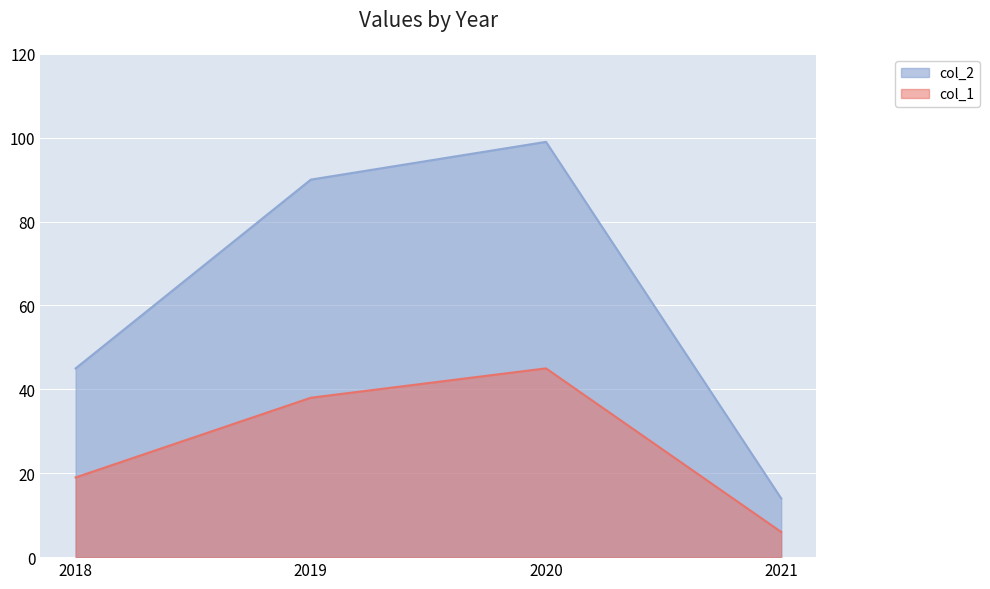

At 2020, list the series in order from smallest to largest.

col_1, col_2